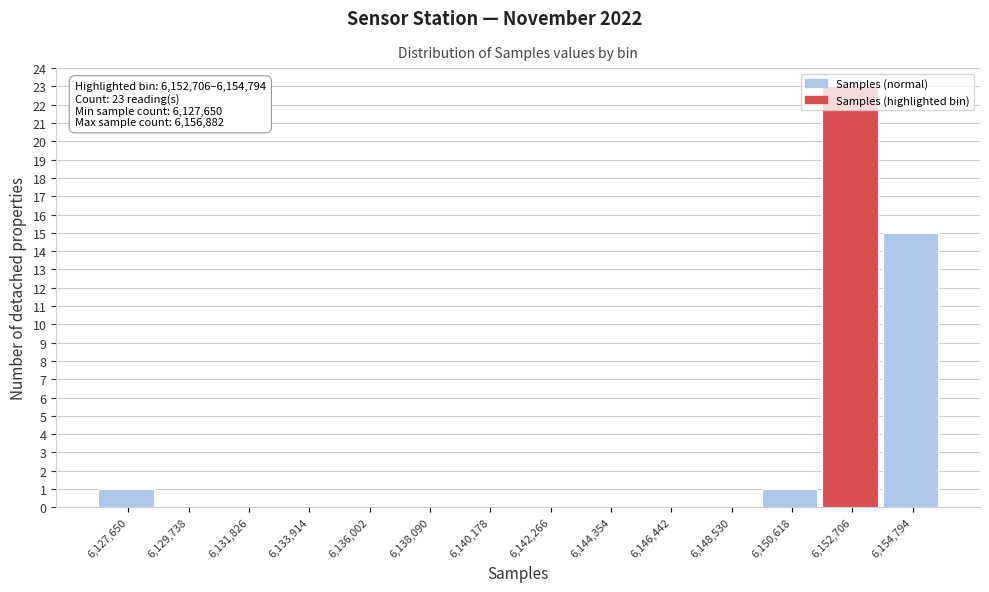

At which category does the chart reach its peak across all series?

6,152,706